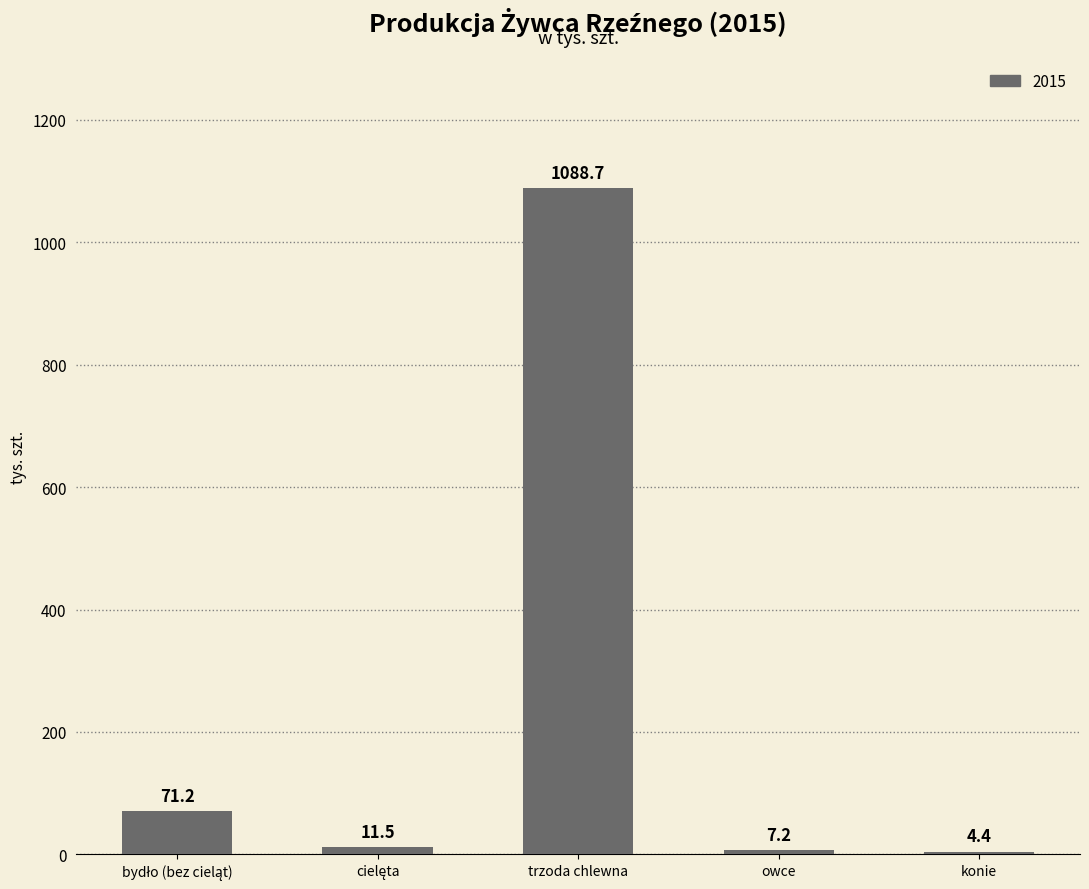

What is the label of the 3rd bar from the left?

trzoda chlewna